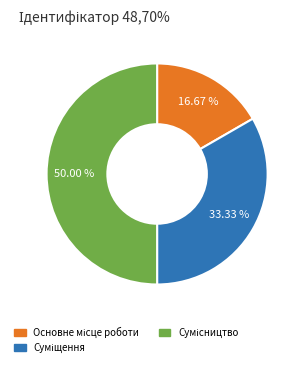

Is there any slice that represents more than half of the pie?

No